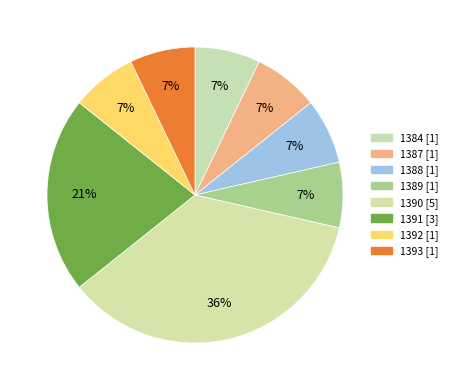

To the nearest percent, what is the average slice percentage?

12%